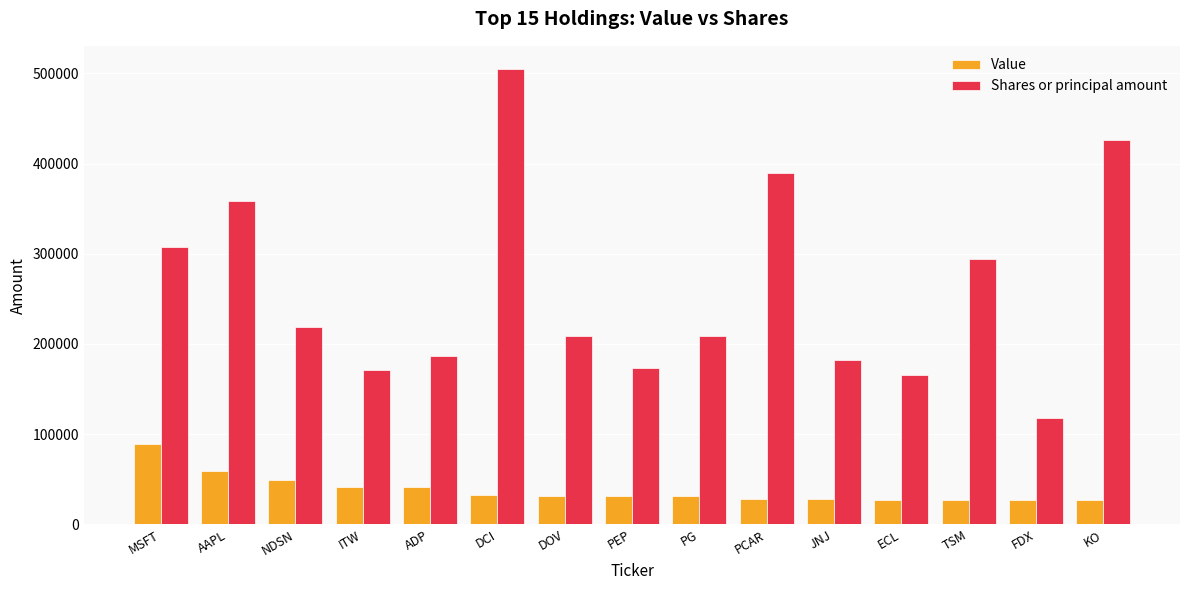

Count the number of categories in the chart.

15